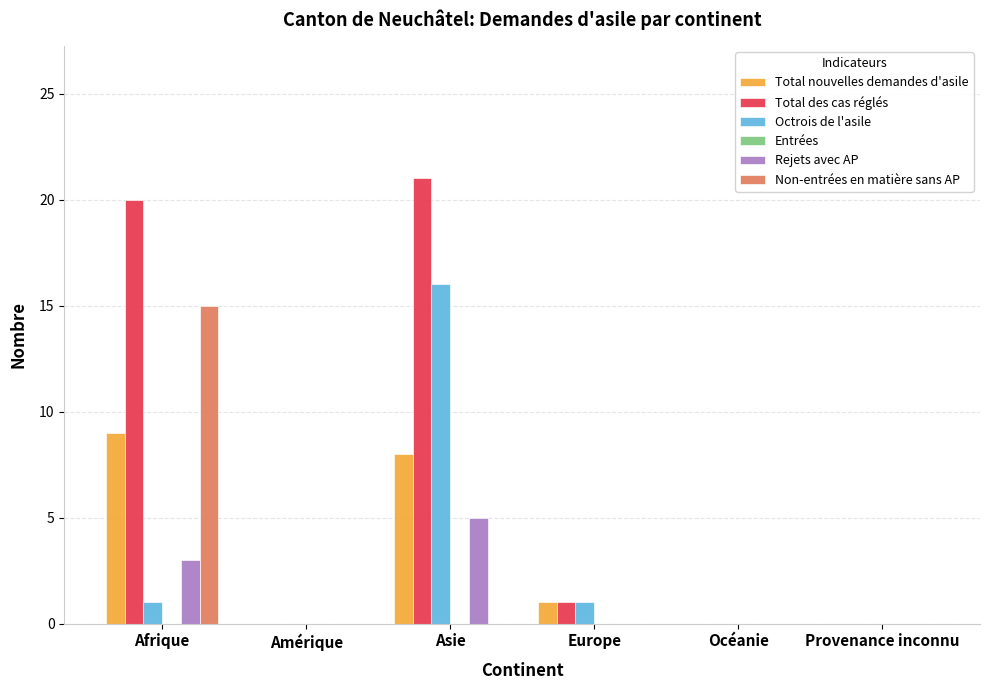

Is it true that Octrois de l'asile equals 1 at Europe?

True